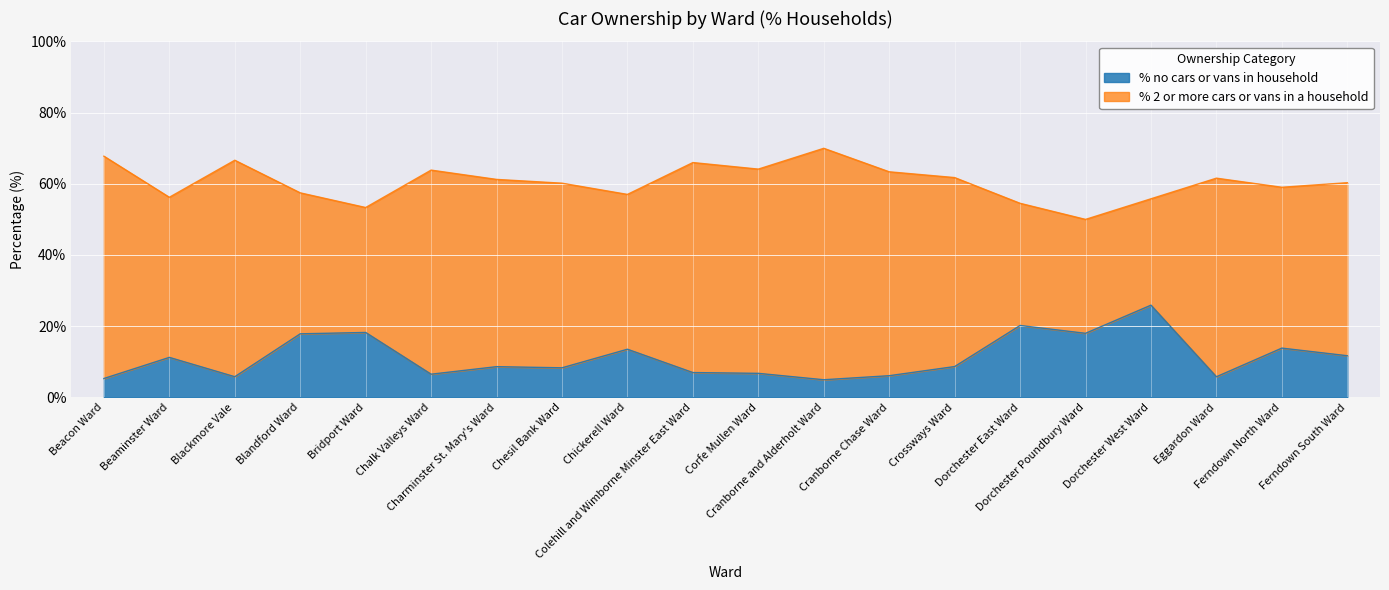

What is the highest value of the % no cars or vans in household series?

25.9